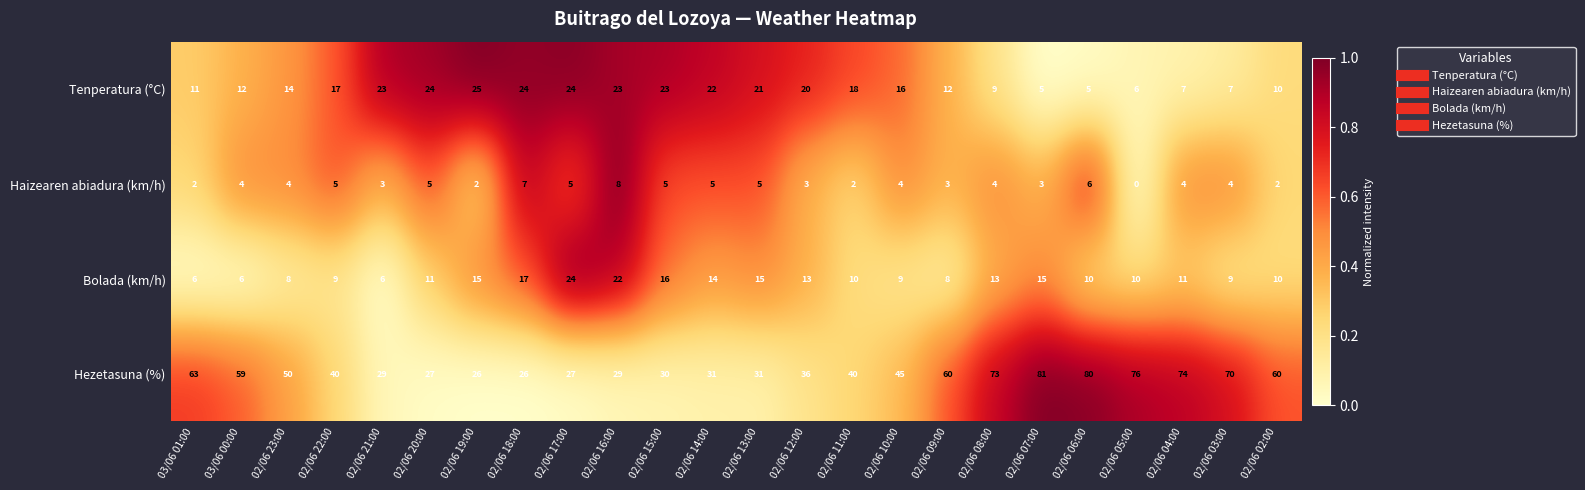

The value of Hezetasuna (%) at 02/06 14:00 is 31. True or false?

True